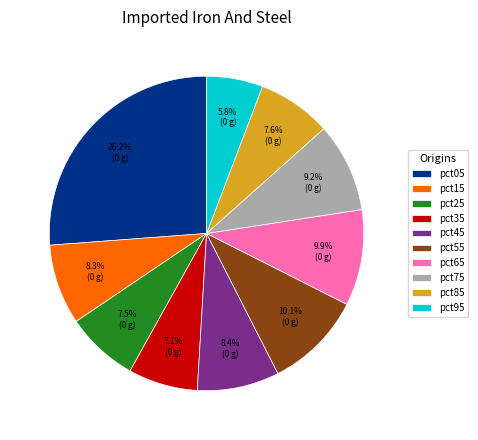

How many slices are in this pie chart?

10